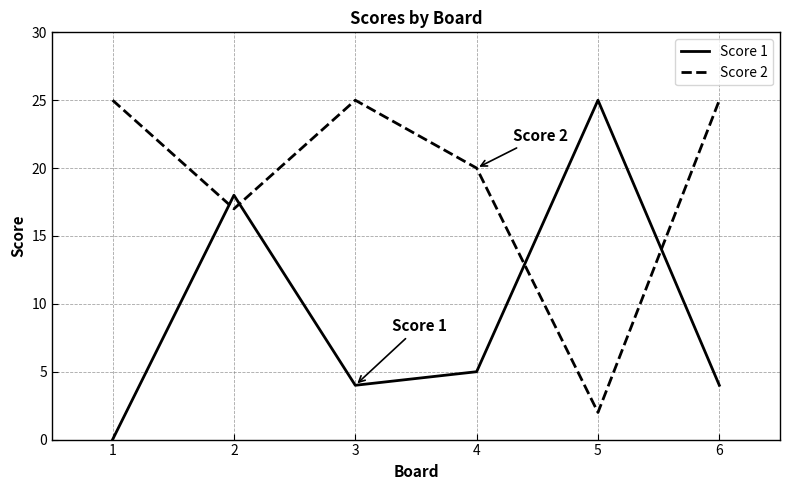

Where do Score 1 and Score 2 first cross each other?

1 and 2